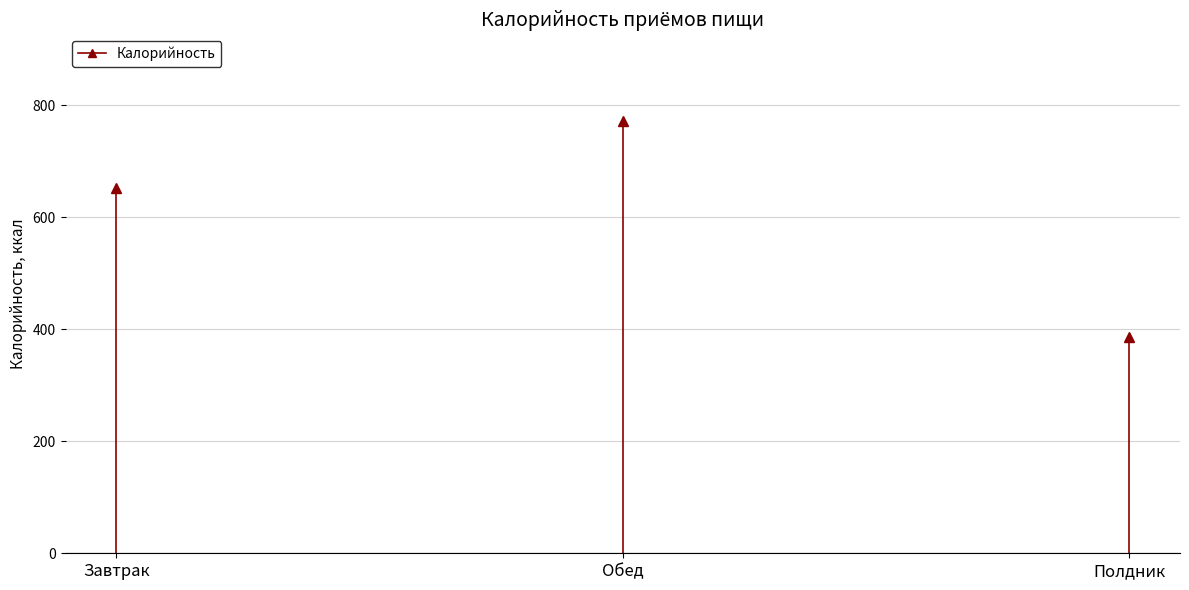

What is the label of the 3rd point from the right?

Завтрак